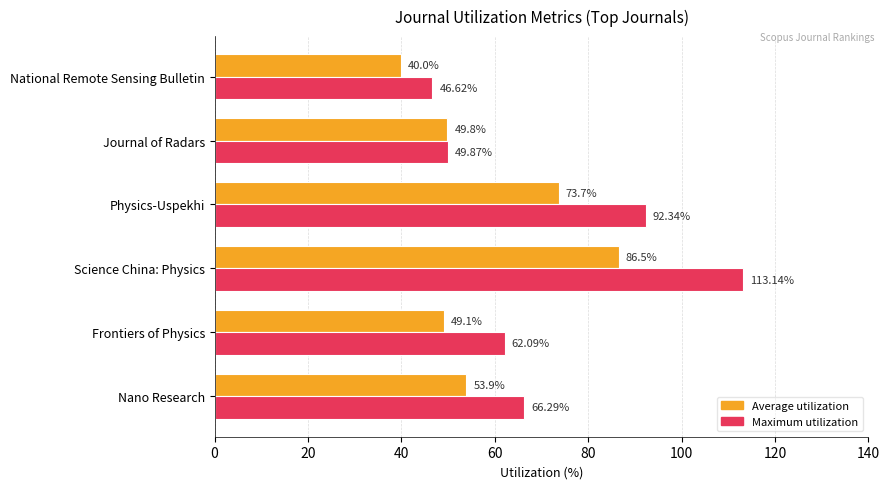

What is the difference between the maximum and minimum values in the Maximum utilization series?

66.5